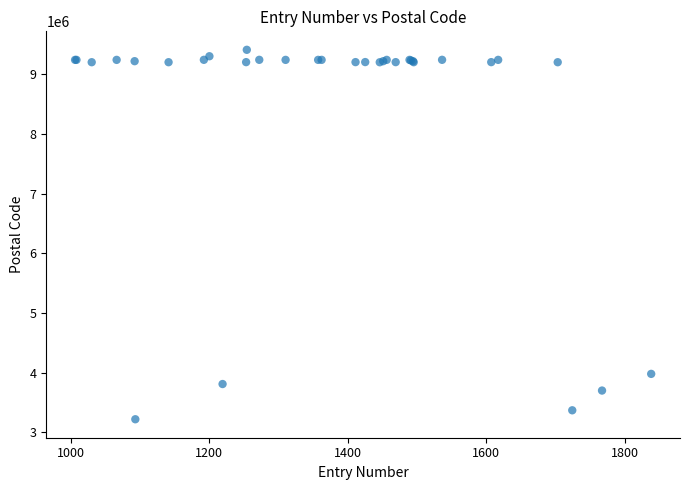

What Y value in the scatter plot is closest to 6314325?

3980003